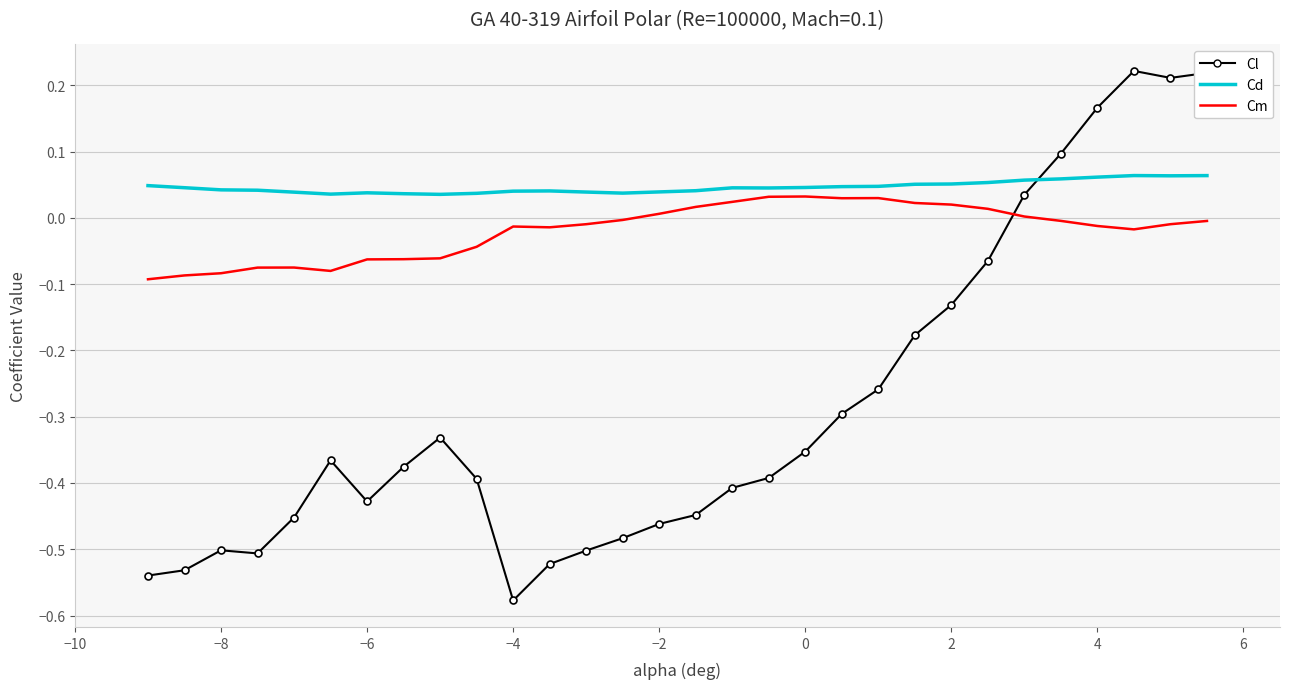

Which series has the largest total across all categories?

Cd